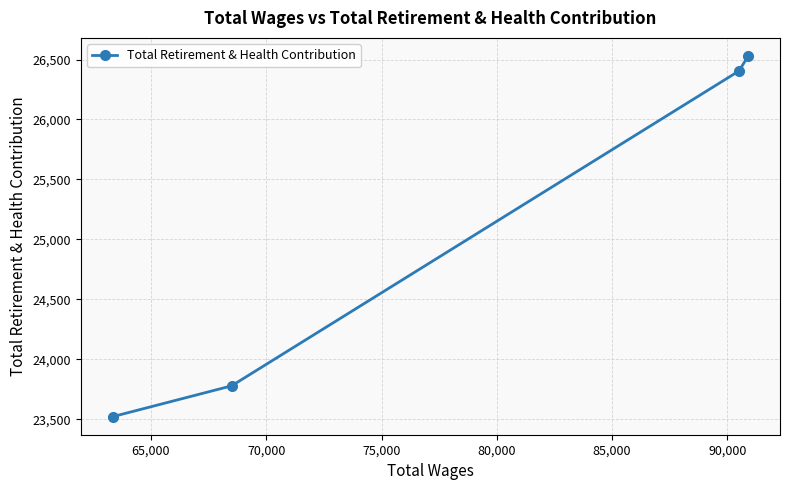

What is the average value?

25059